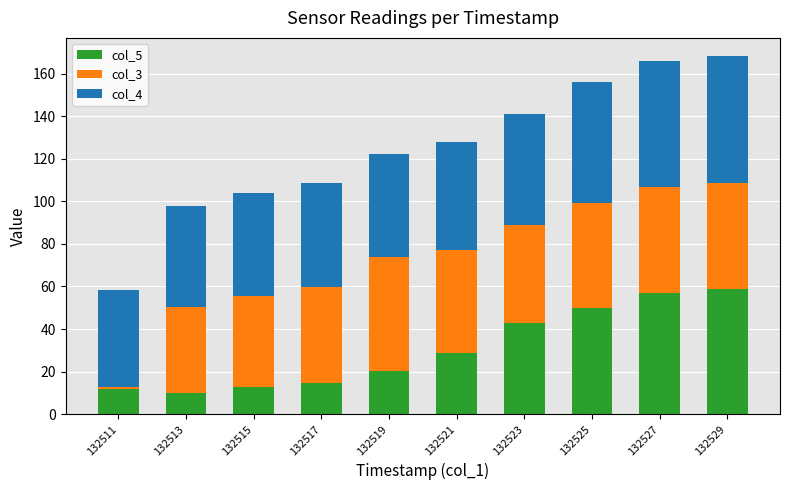

The col_5 series shows 12.7 at 132515. True or false?

True